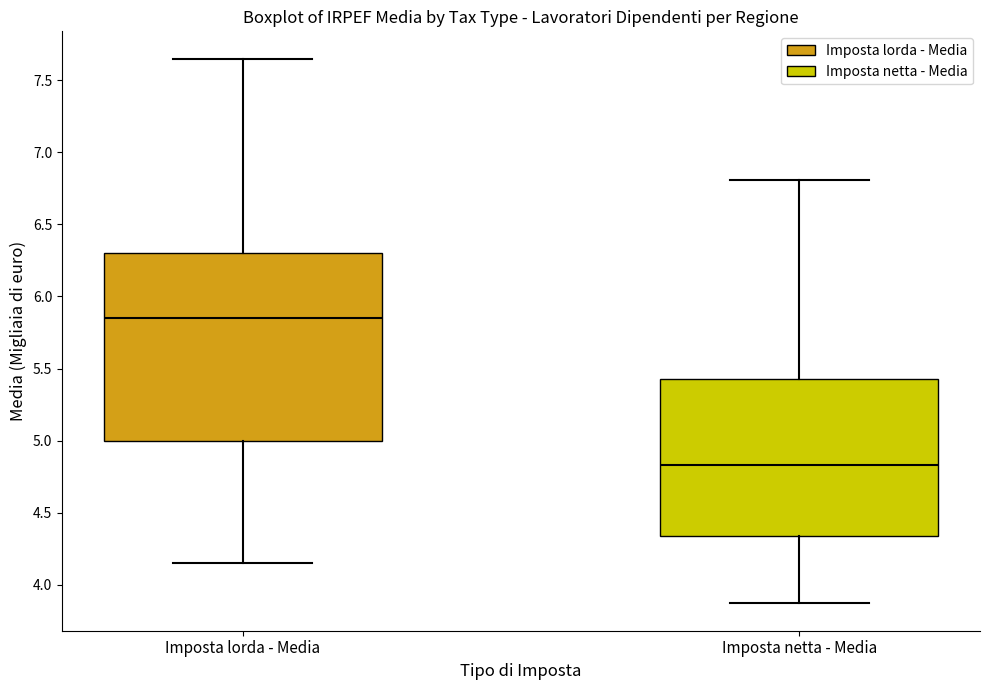

Comparing the boxes themselves (not the whiskers), which one is the tallest?

Imposta lorda - Media